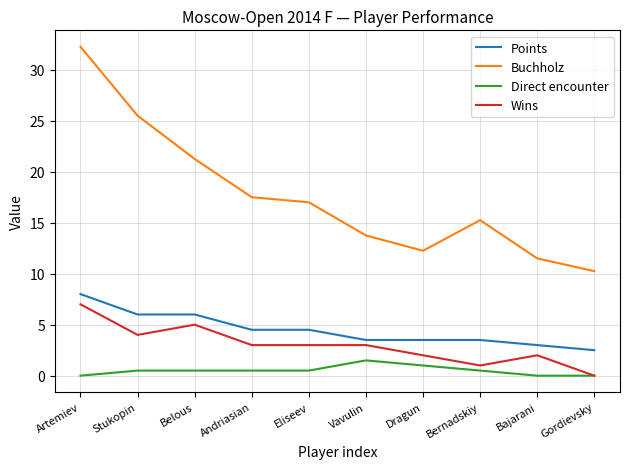

True or false: Buchholz and Direct encounter cross at least once.

False